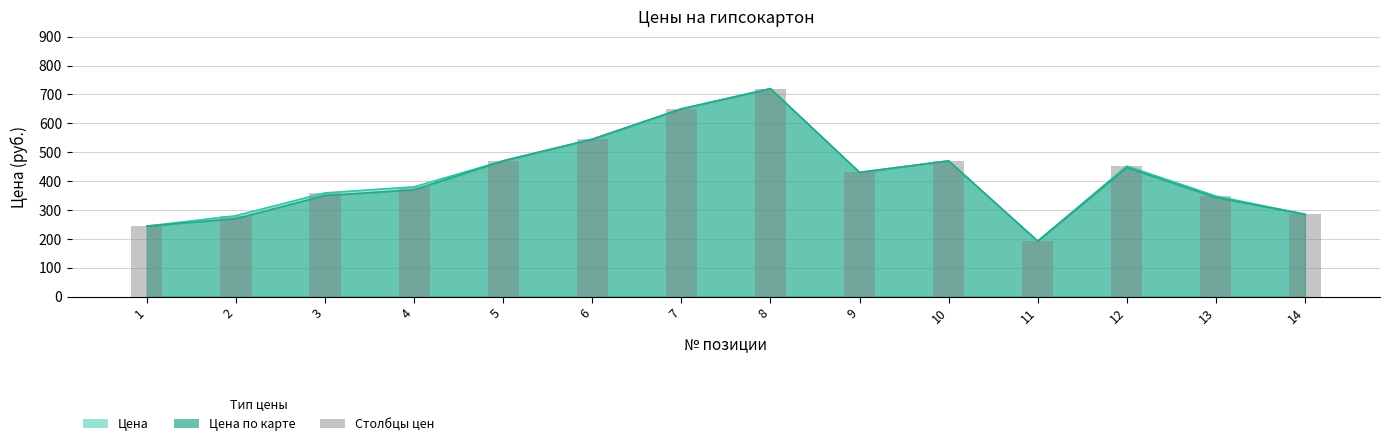

What is the total value across all series at 8?

1440